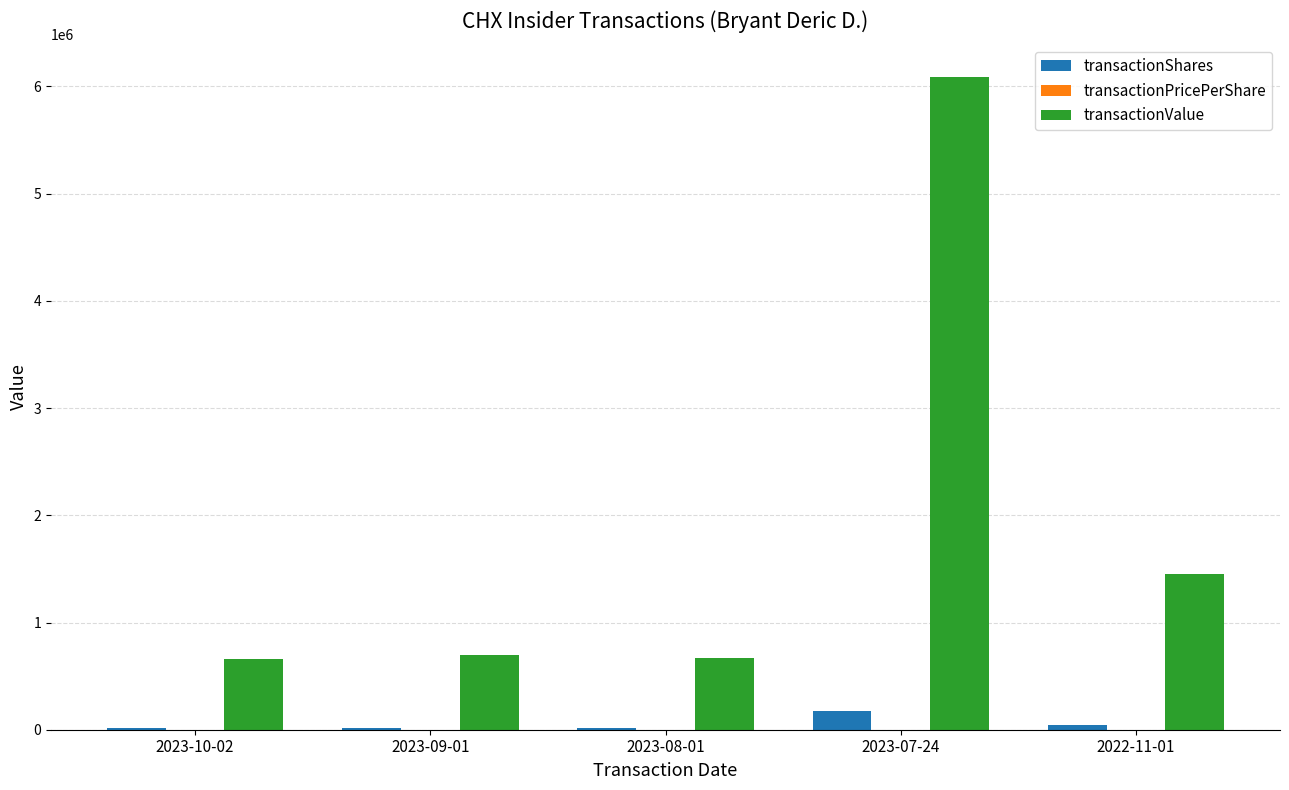

Between 2023-09-01 and 2022-11-01, which series saw the biggest shift?

transactionValue